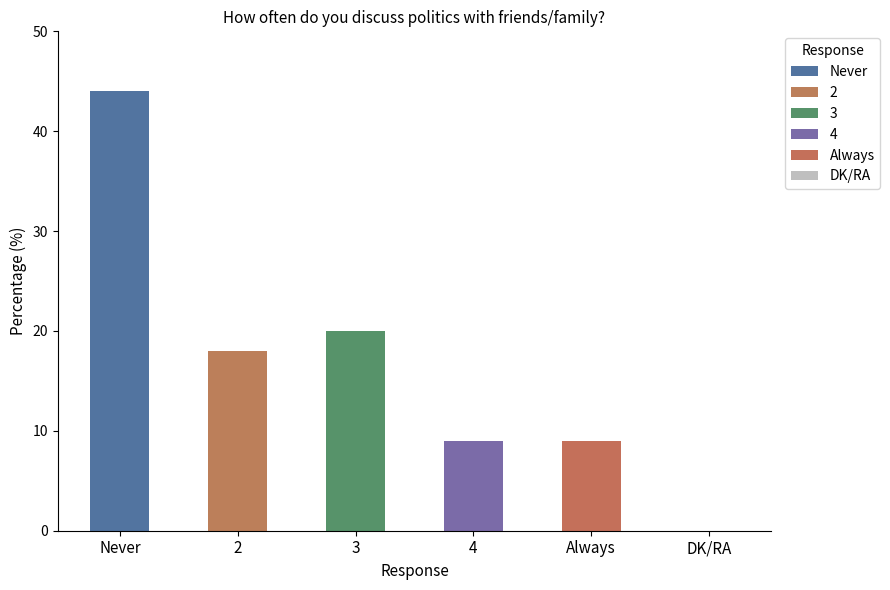

What value does the data have at Always, to the nearest 5?

10